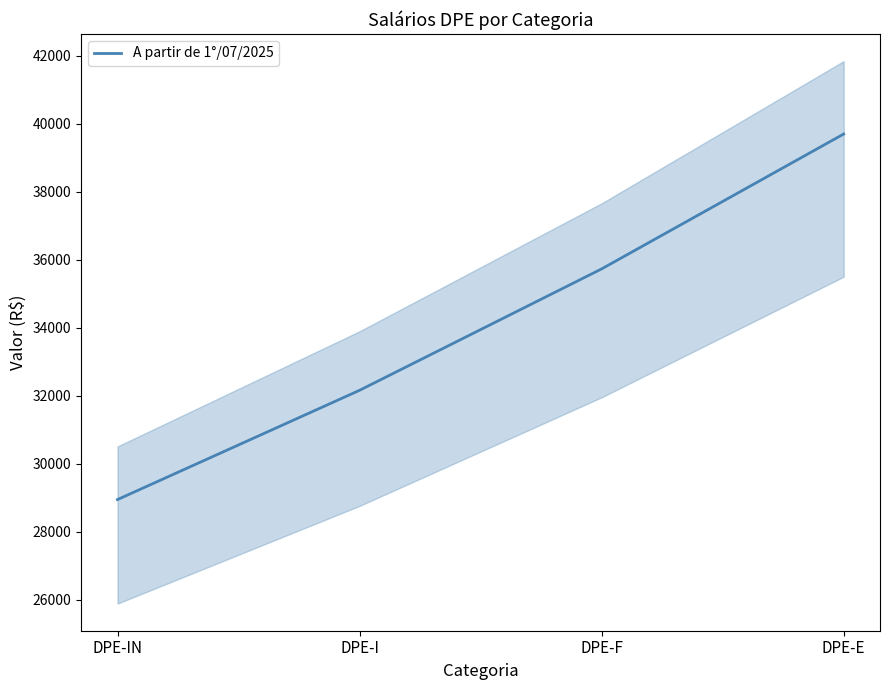

How many values are below 35730?

2